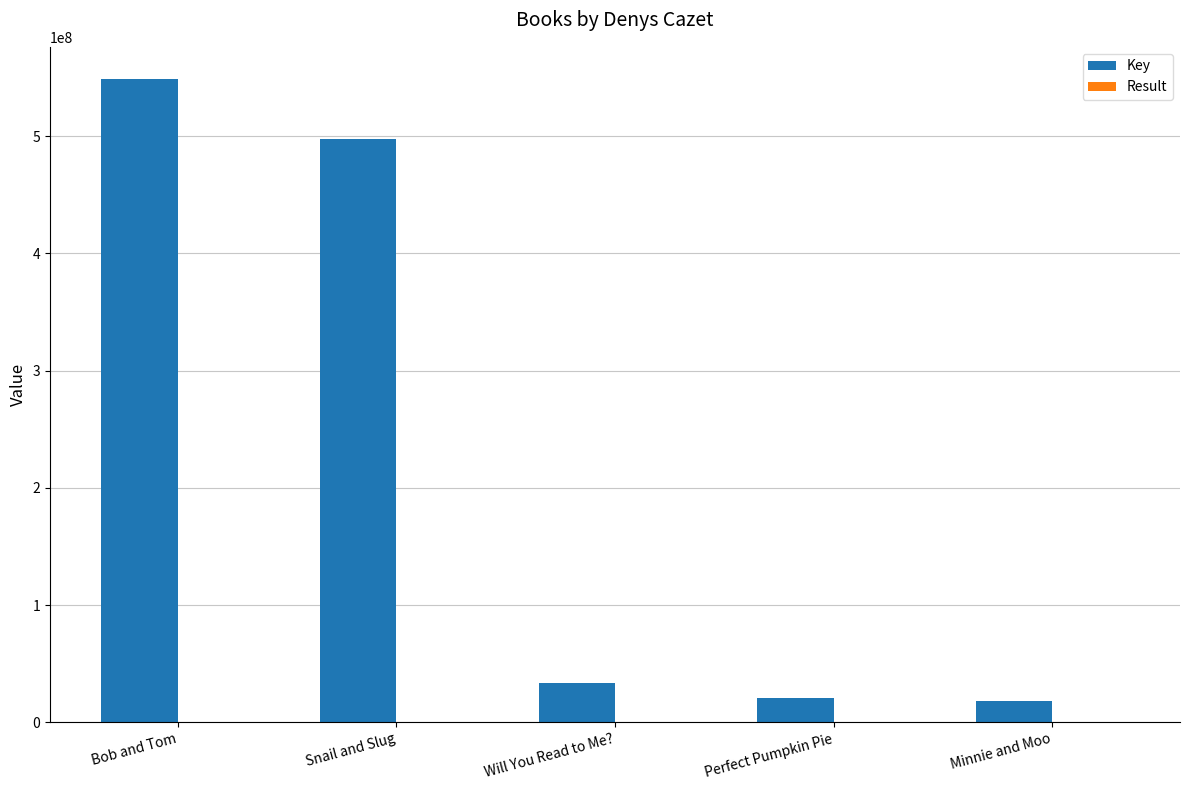

What is the maximum value shown in the chart?

548842232